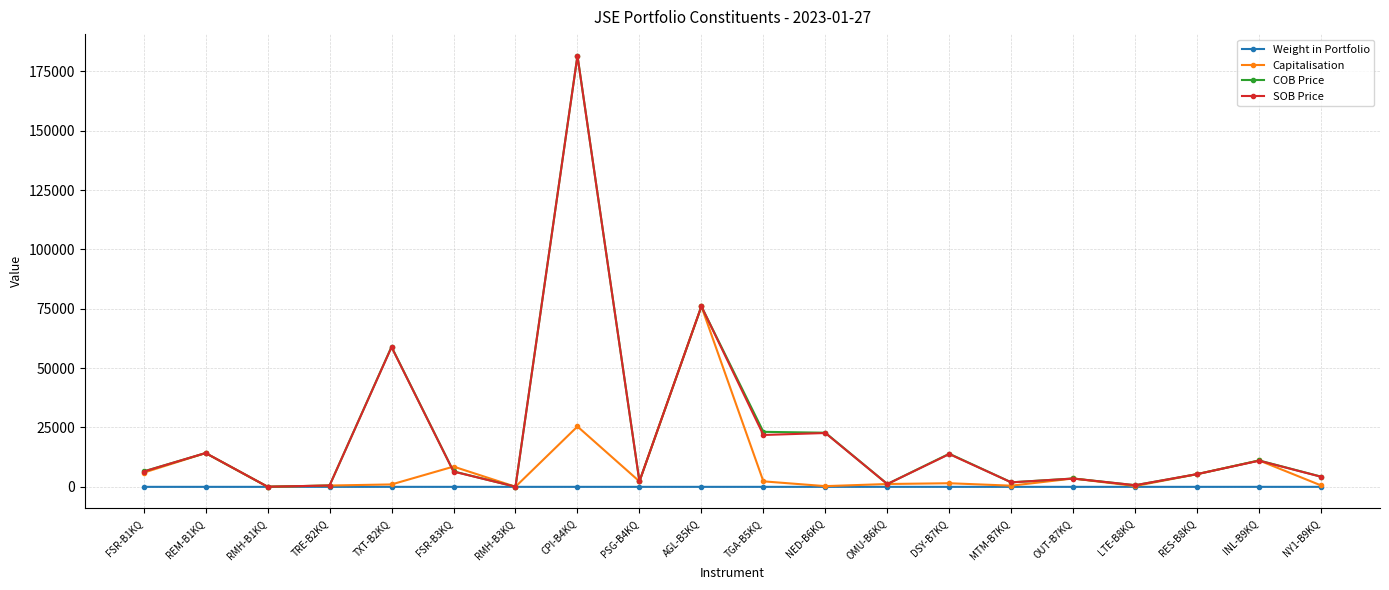

At how many categories does at least one series exceed 50553?

3